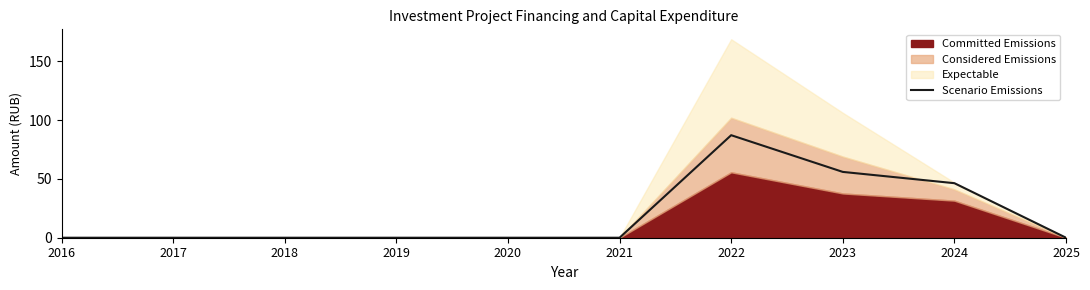

Reading left to right, what are all the values shown in this chart?

2016=0.0	2017=0.0	2018=0.0	2019=0.0	2020=0.0	2021=0.0	2022=87.1	2023=55.9	2024=46.3	2025=0.0